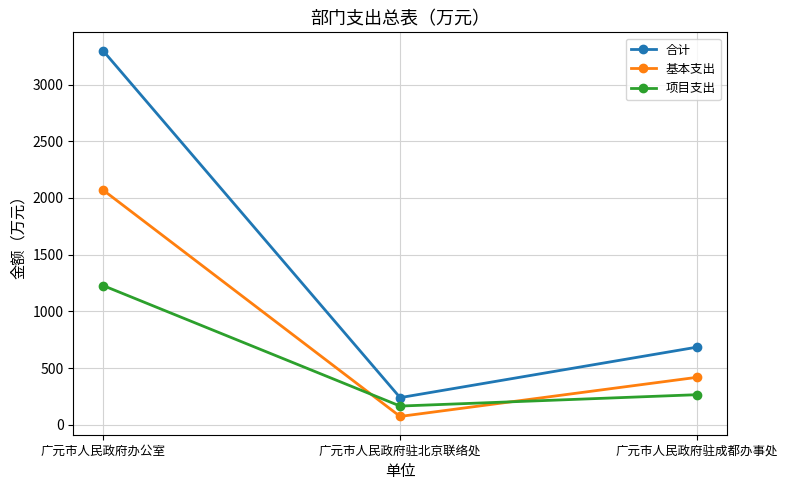

Where does the 基本支出 series first go above 419?

广元市人民政府办公室